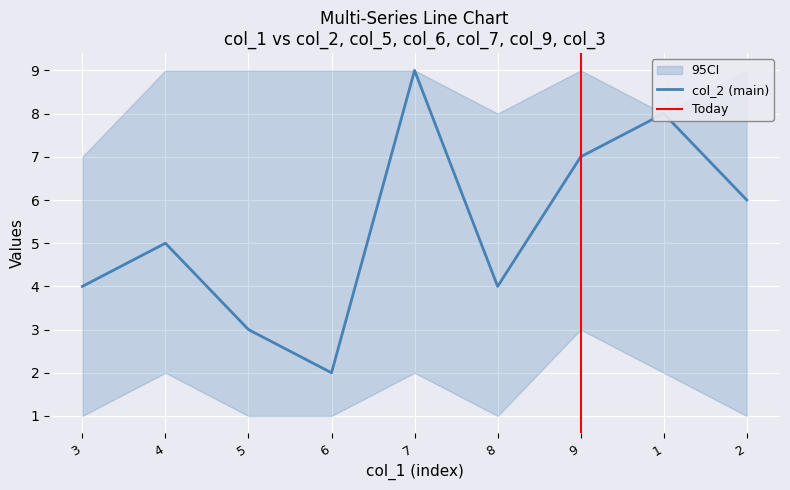

What is the difference between the highest and lowest values at 7?

7